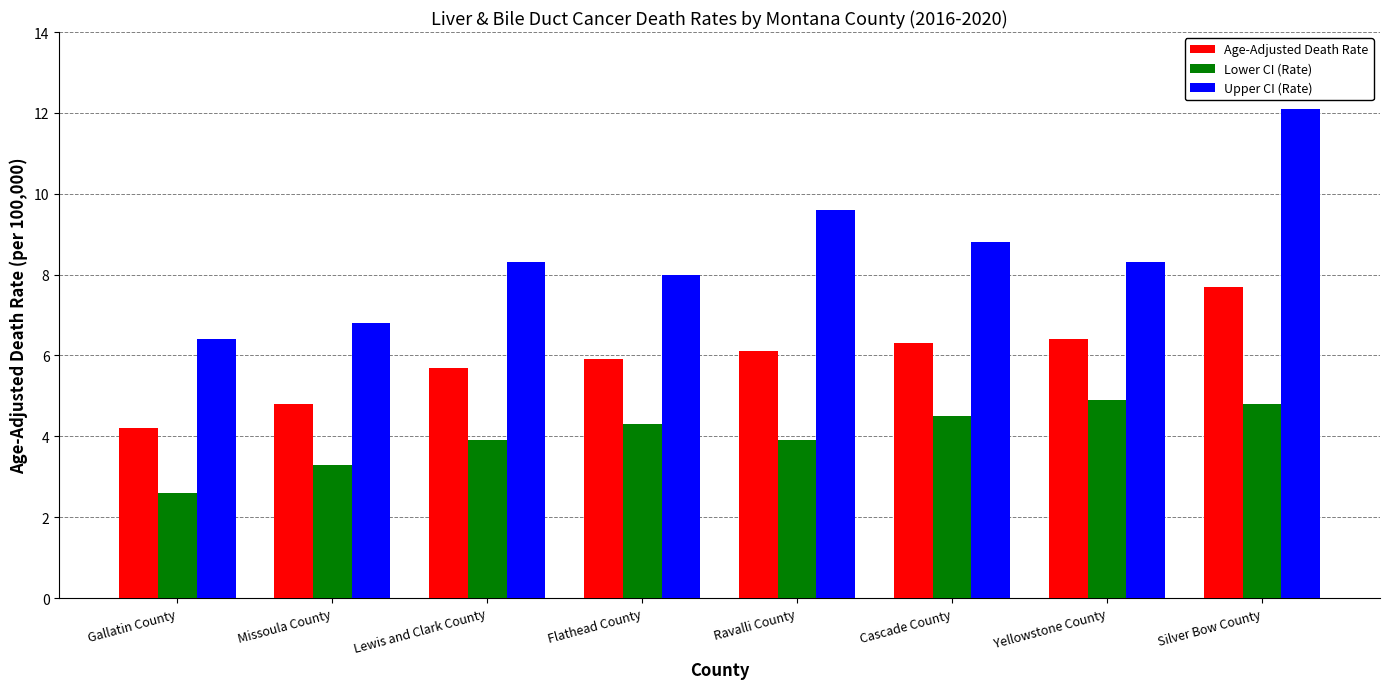

Read the Upper CI (Rate) value at Ravalli County.

9.6